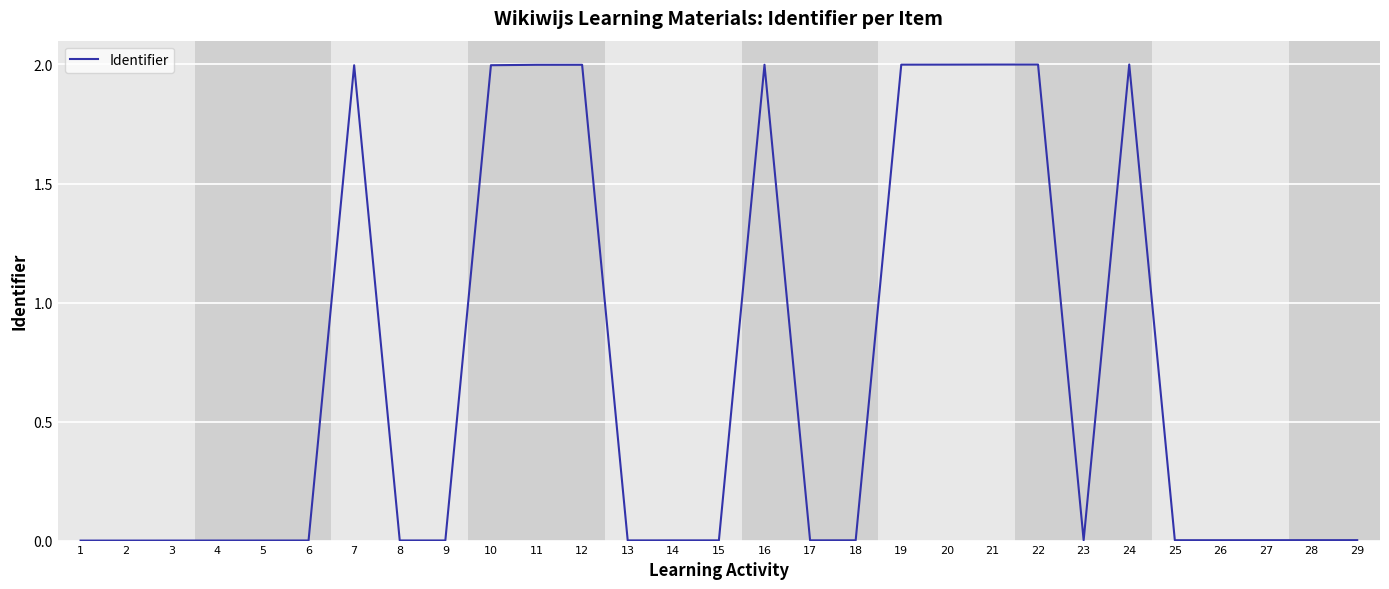

True or false: the data shows 2.9 at 10.

False